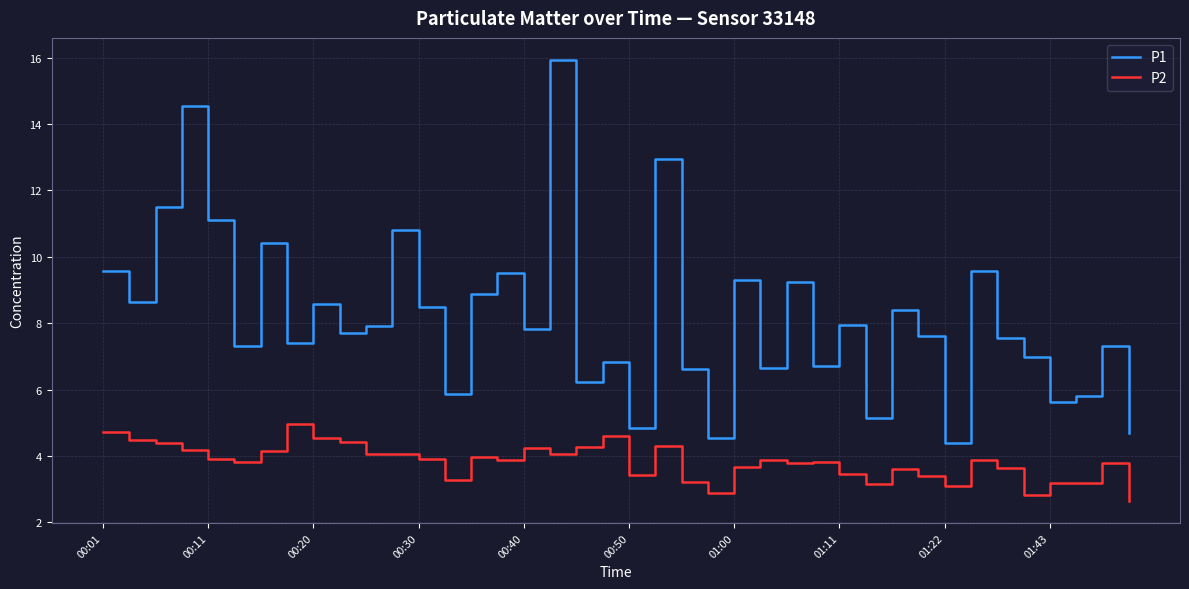

Which series has the largest total across all categories?

P1